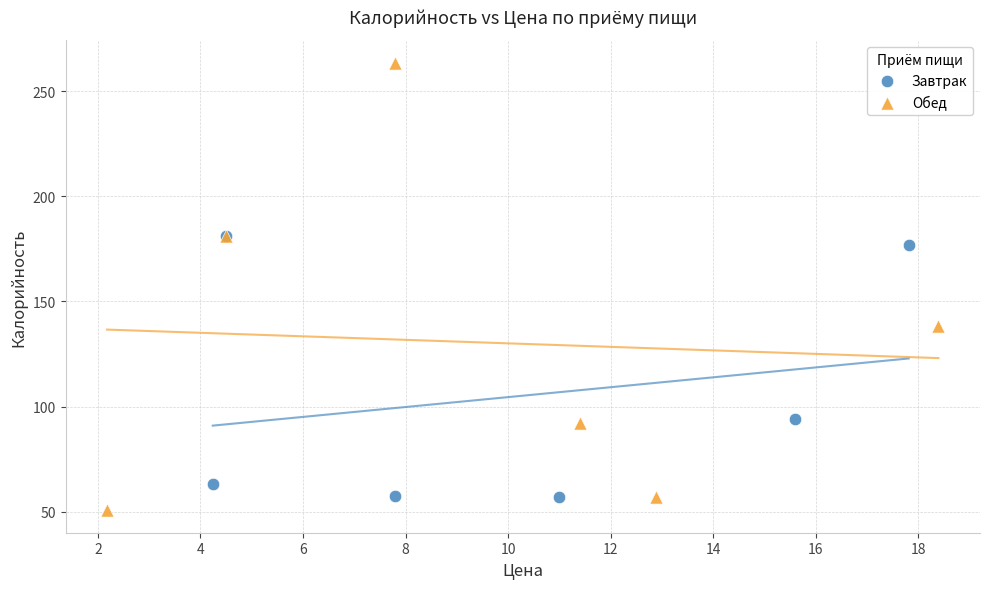

What are all the series names shown in the legend?

Завтрак, Обед